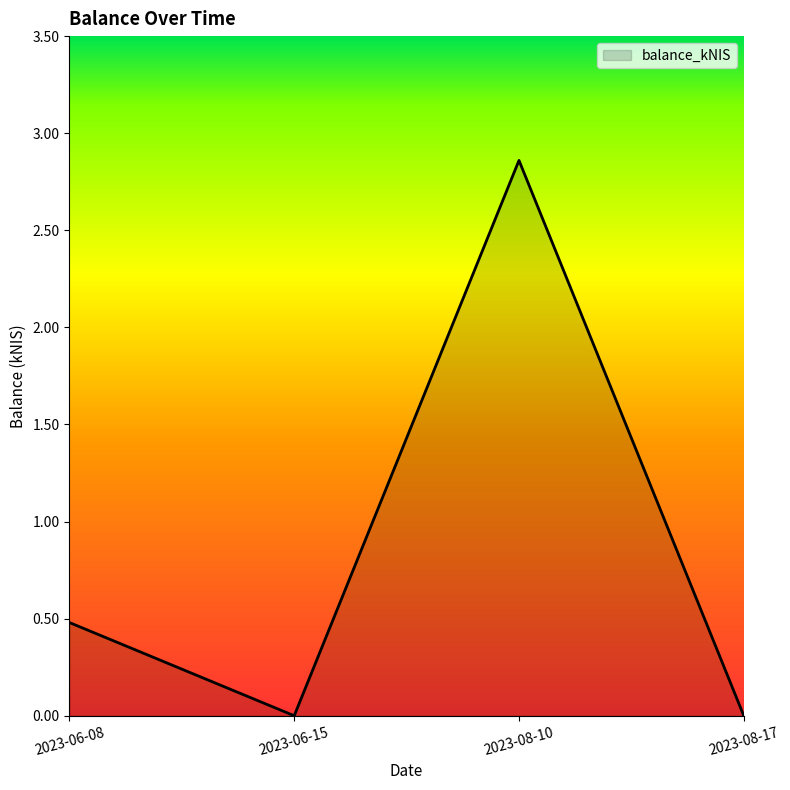

What position from the left is 2023-06-15?

2